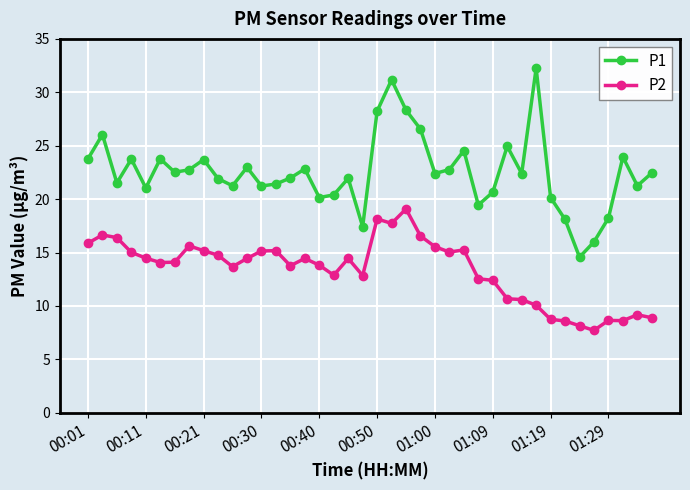

What is the minimum value shown in the chart?

7.7